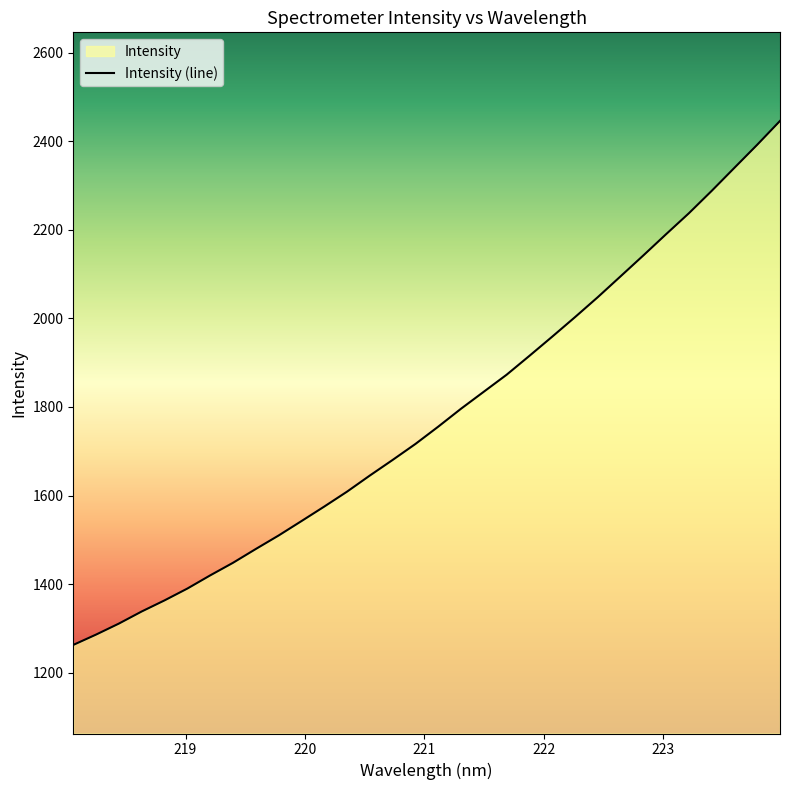

What is the smallest value displayed?

1262.8